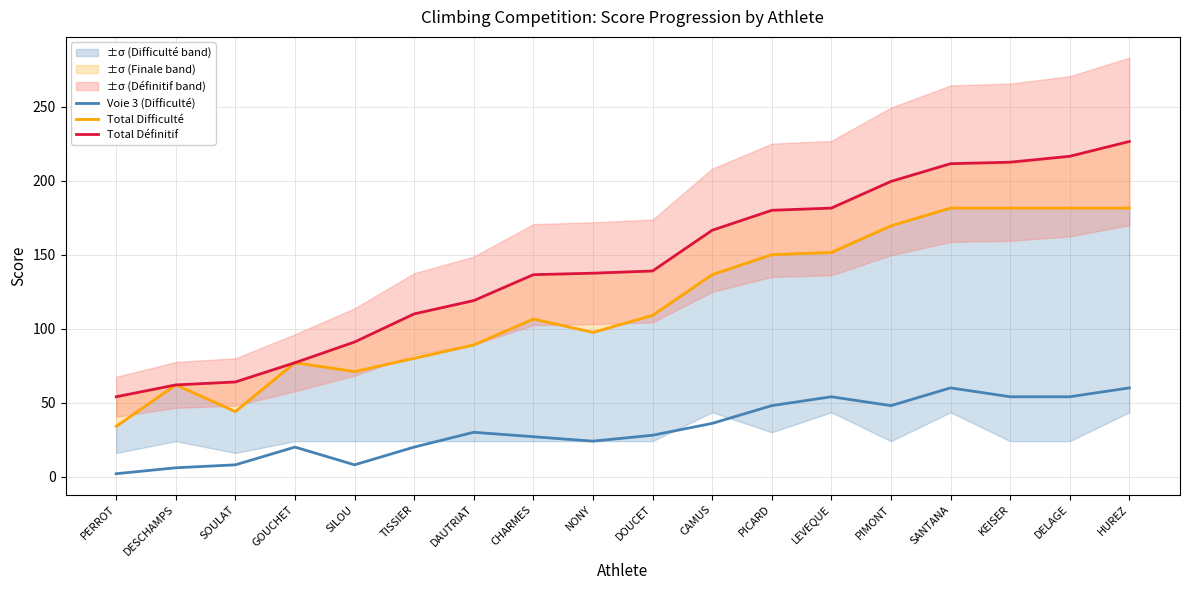

Reading left to right, transcribe all the data shown in this chart.

Voie 3 (Difficulté): 2.0	6.0	8.0	20.0	8.0	20.0	30.0	27.0	24.0	28.0	36.0	48.0	54.0	48.0	60.0	54.0	54.0	60.0
Total Difficulté: 34.0	62.0	44.0	77.0	71.0	80.0	89.0	106.5	97.5	109.0	136.5	150.0	151.5	169.5	181.5	181.5	181.5	181.5
Total Définitif: 54.0	62.0	64.0	77.0	91.0	110.0	119.0	136.5	137.5	139.0	166.5	180.0	181.5	199.5	211.5	212.5	216.5	226.5